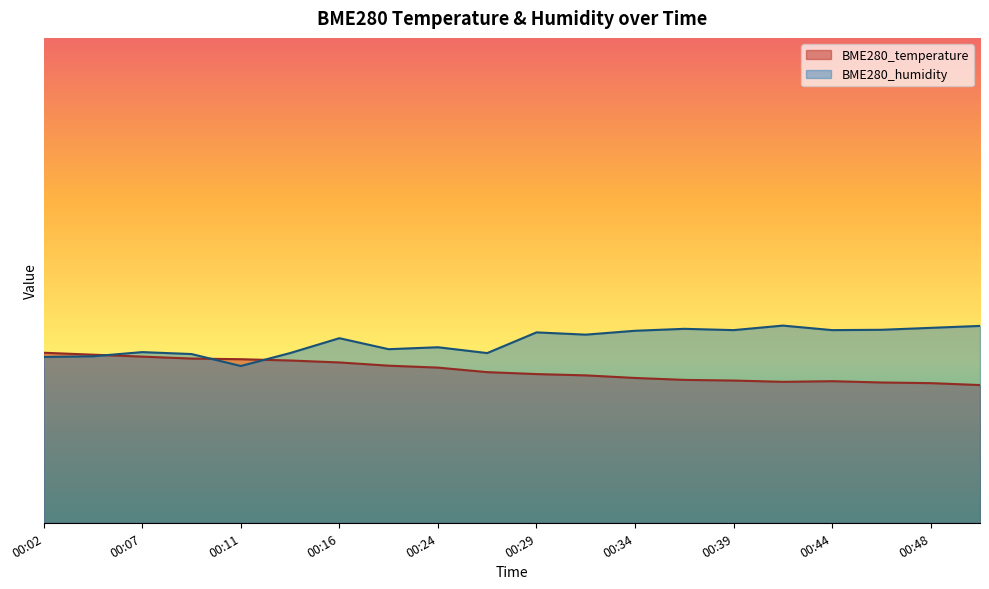

What is the difference between the maximum and minimum values in the BME280_humidity series?

0.1